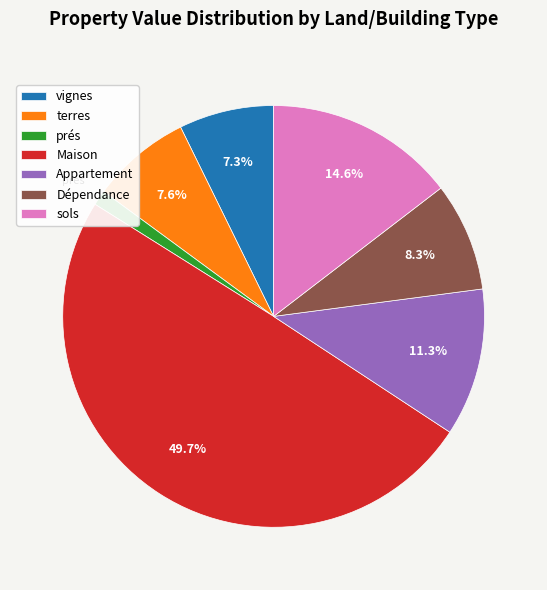

What is the largest slice in the pie chart?

Maison